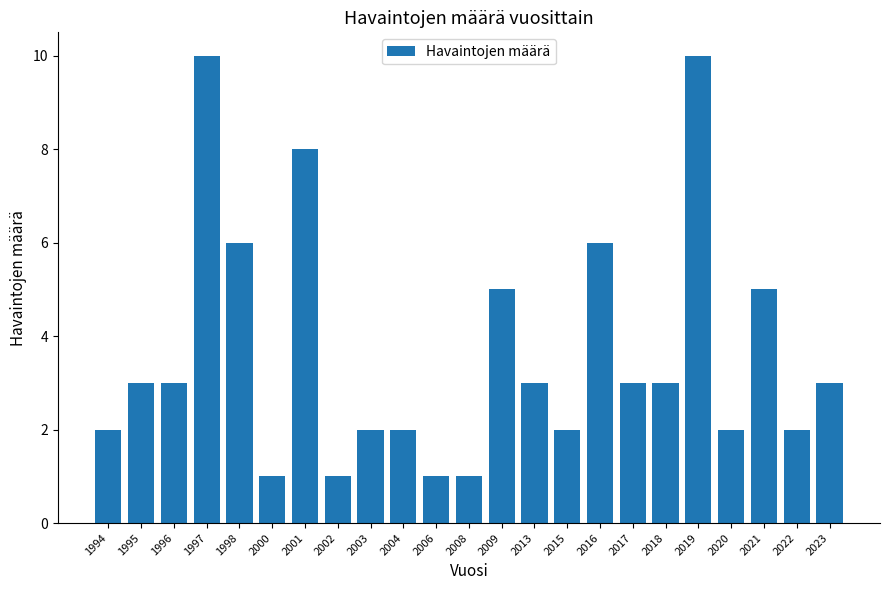

What value does the data have at 2003?

2